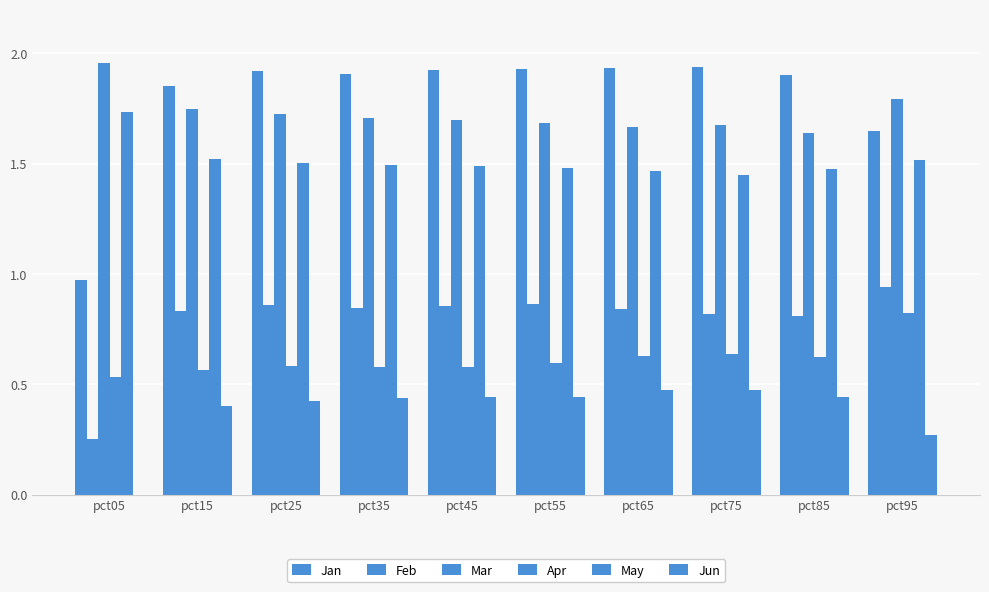

Which category has the highest value in the Mar series?

pct05